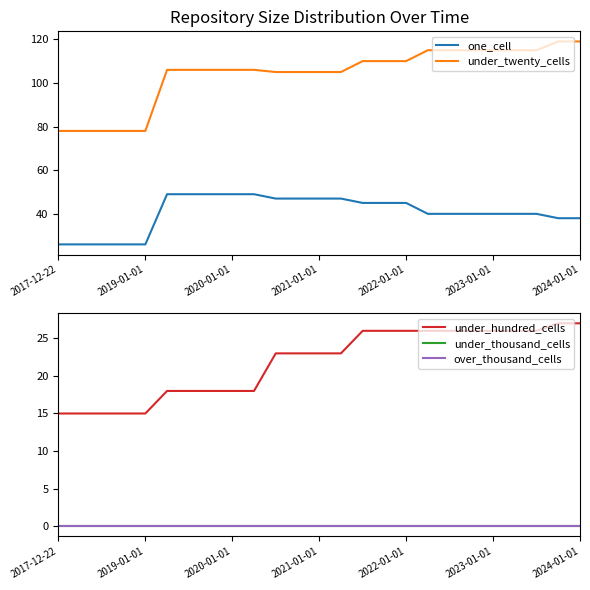

True or false: under_twenty_cells and one_cell cross at least once.

False